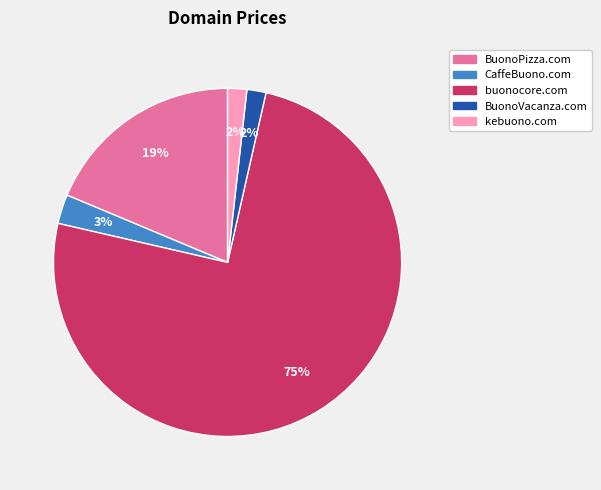

Does any single category account for the majority?

Yes